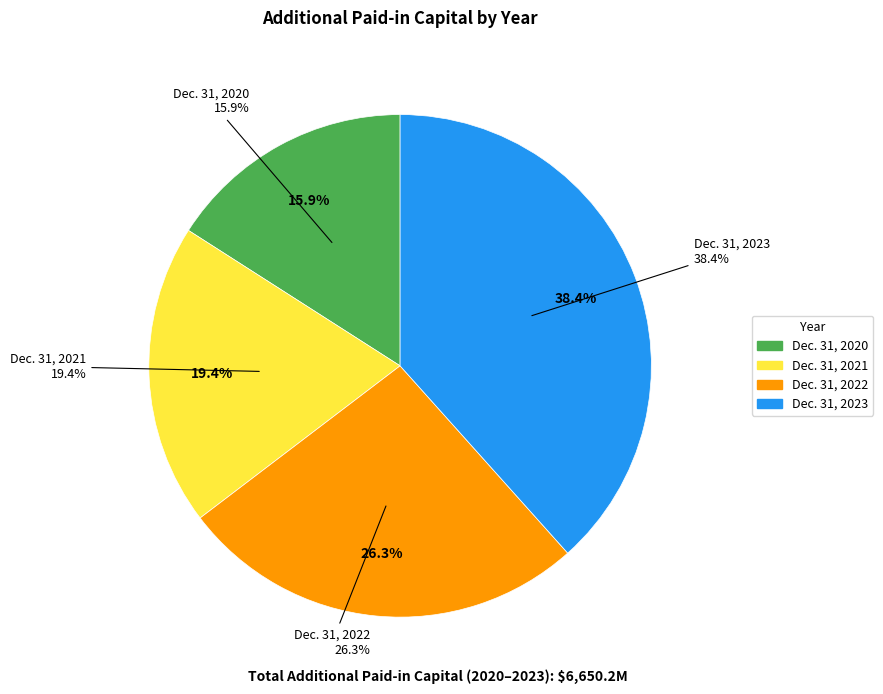

What is the smallest slice in the pie chart?

Dec. 31, 2020